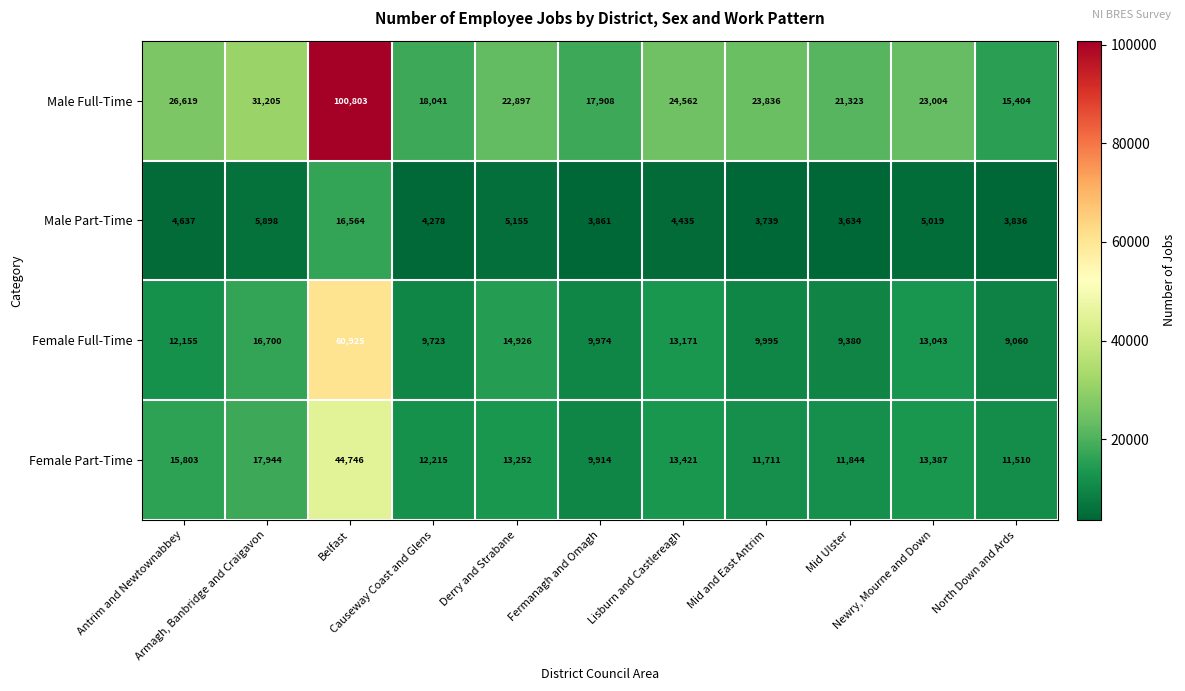

What is the highest value of the Female Full-Time series?

60925